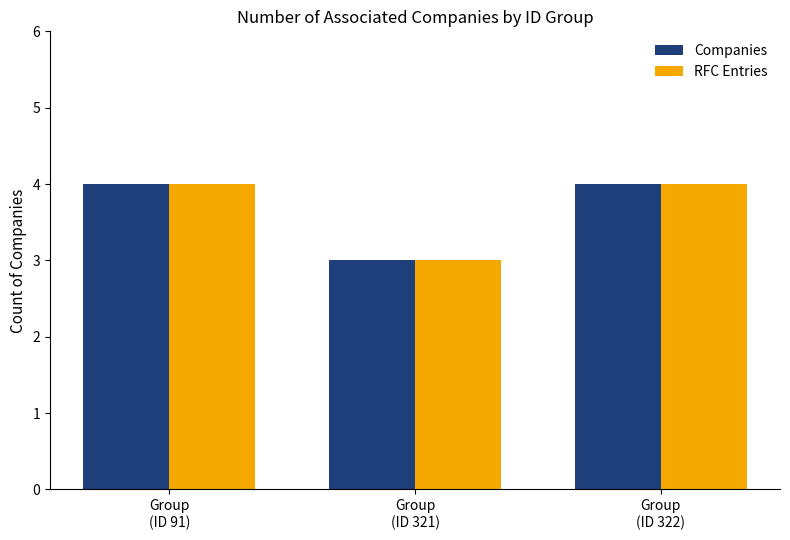

What position from the right is Group
(ID 321)?

2